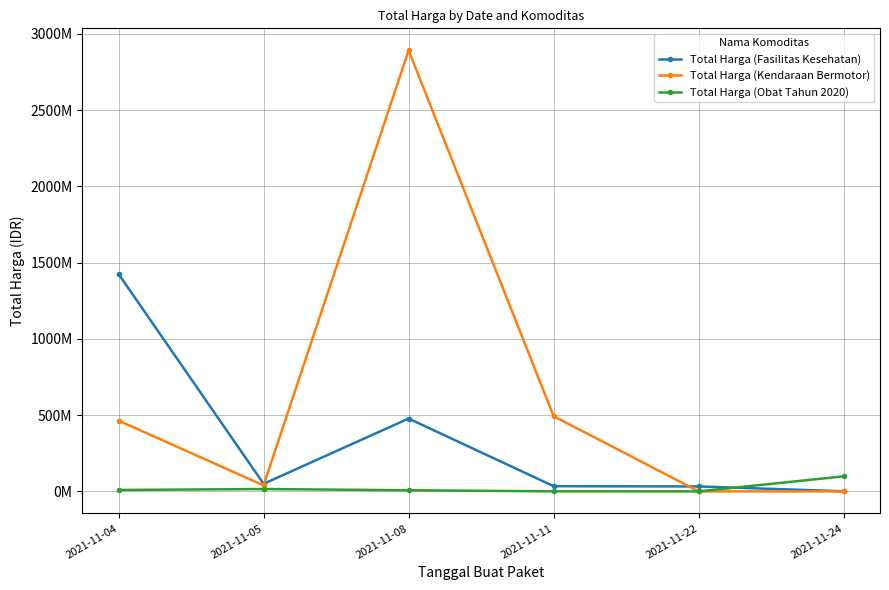

Does the chart have visible grid lines?

Yes